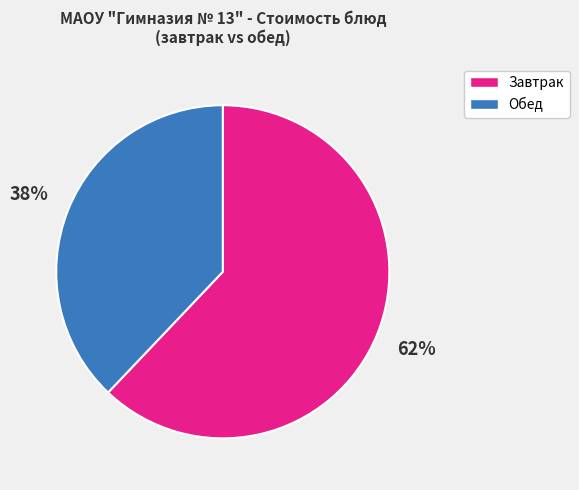

Is there any slice that represents more than half of the pie?

Yes